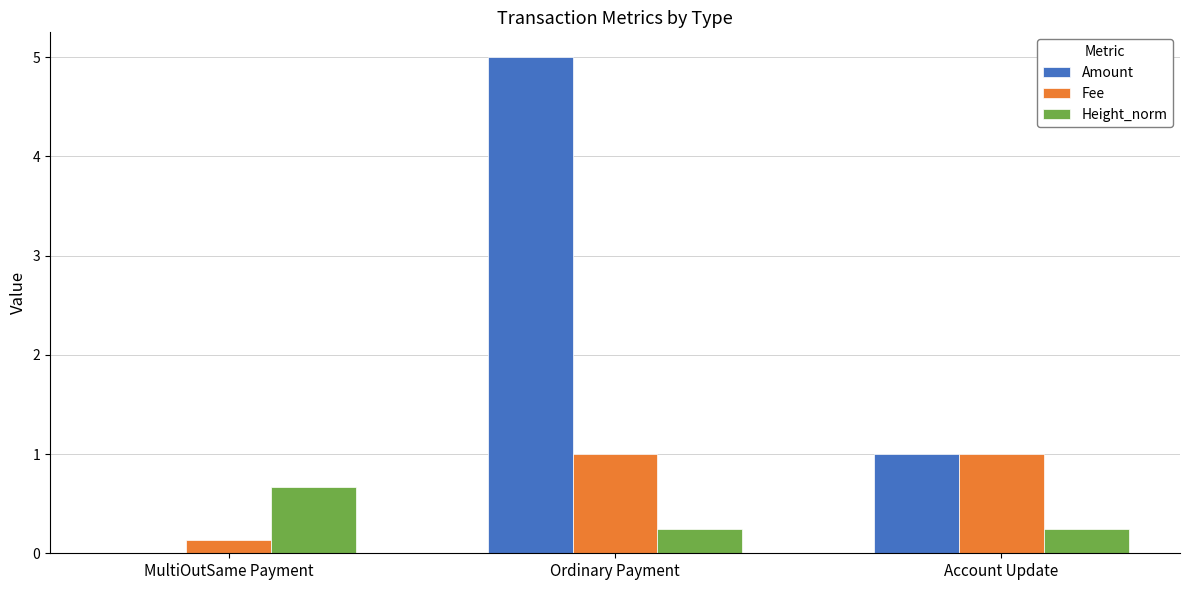

Which series has the largest total across all categories?

Amount